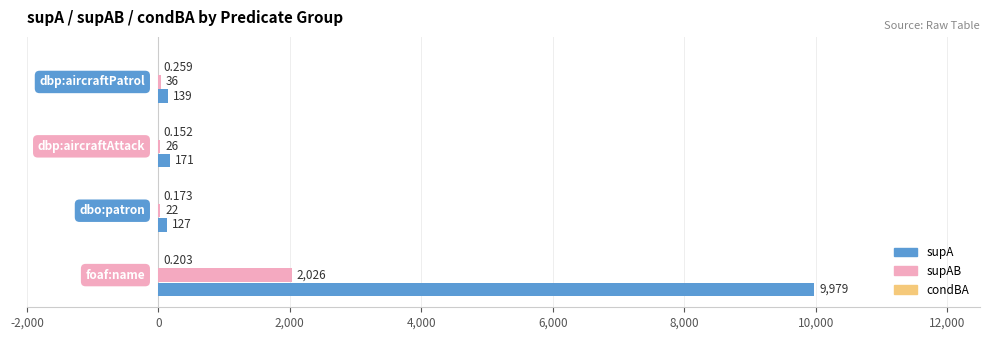

What is the sum of all supA values?

10416.0